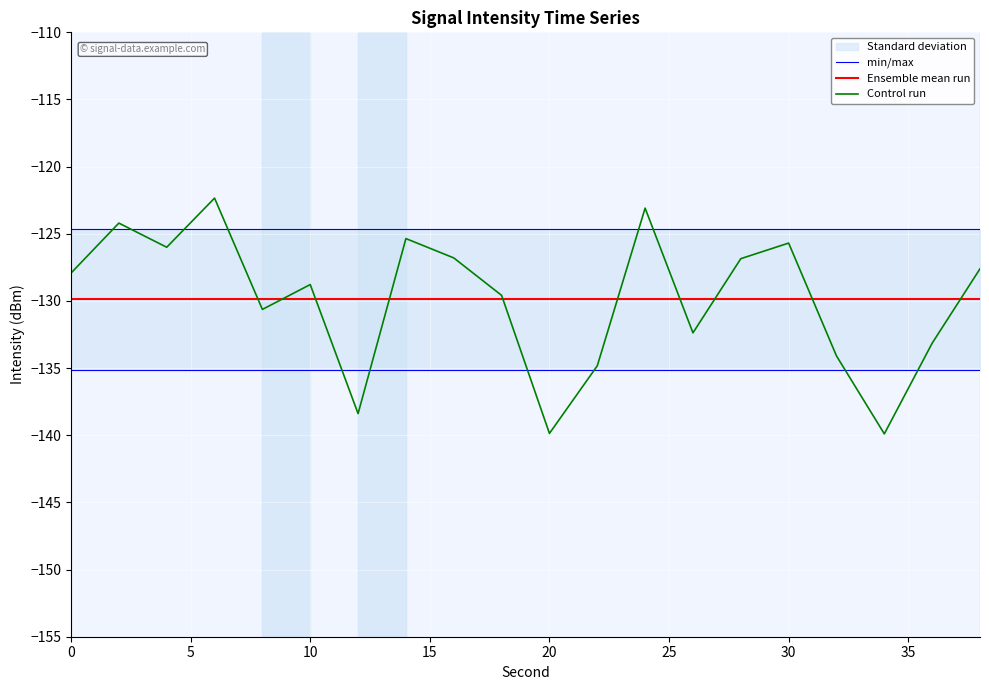

What is the smallest value displayed?

-139.9